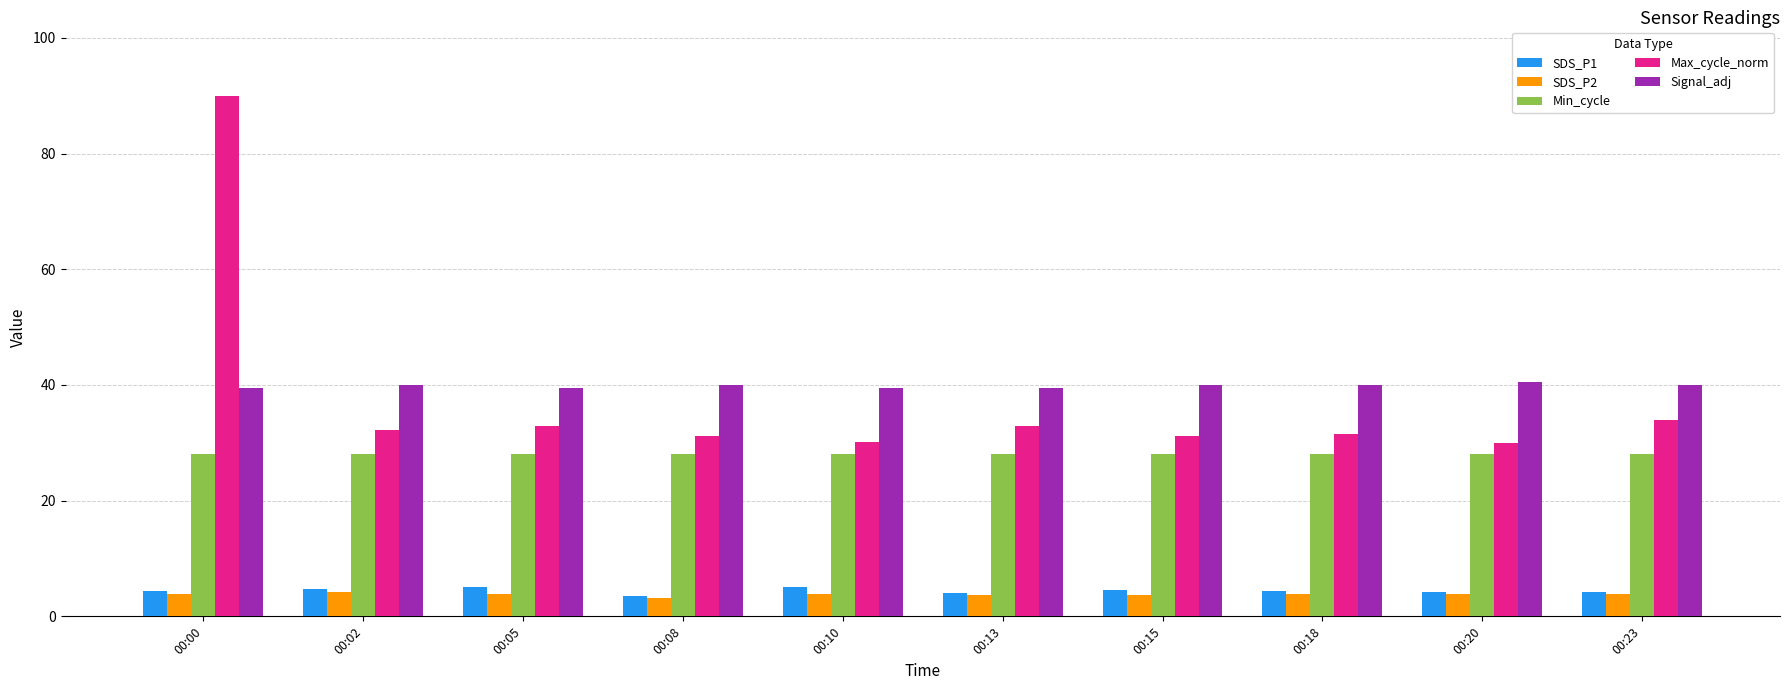

The value of Min_cycle at 00:23 is 28.0. True or false?

True